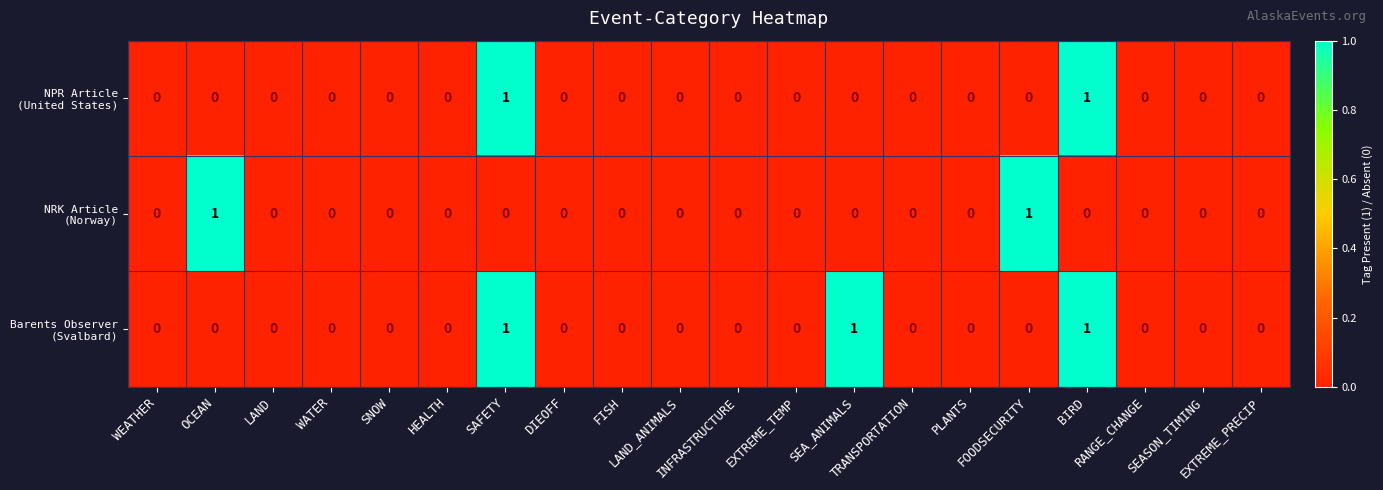

List the series in order of their peak value, lowest first.

NPR Article (United States), NRK Article (Norway), Barents Observer (Svalbard)